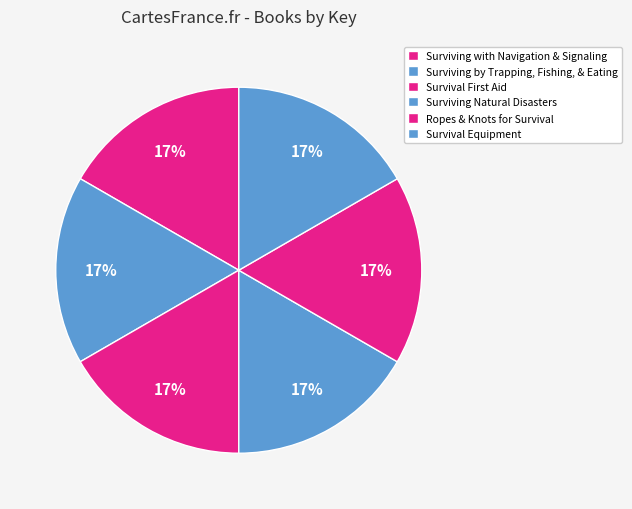

To the nearest percent, what portion does Surviving Natural Disasters represent?

17%